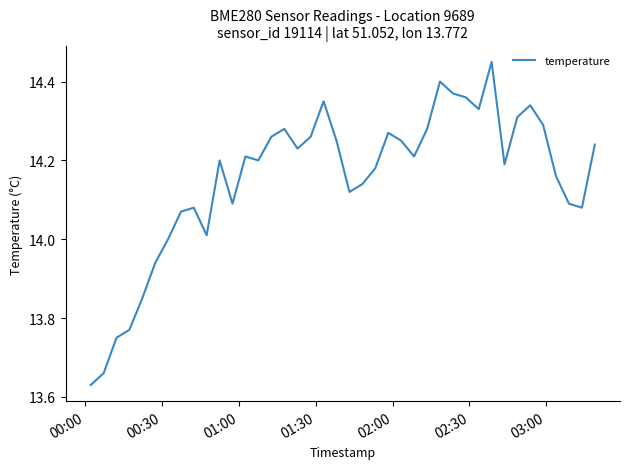

What is the difference between the maximum and minimum values?

0.8